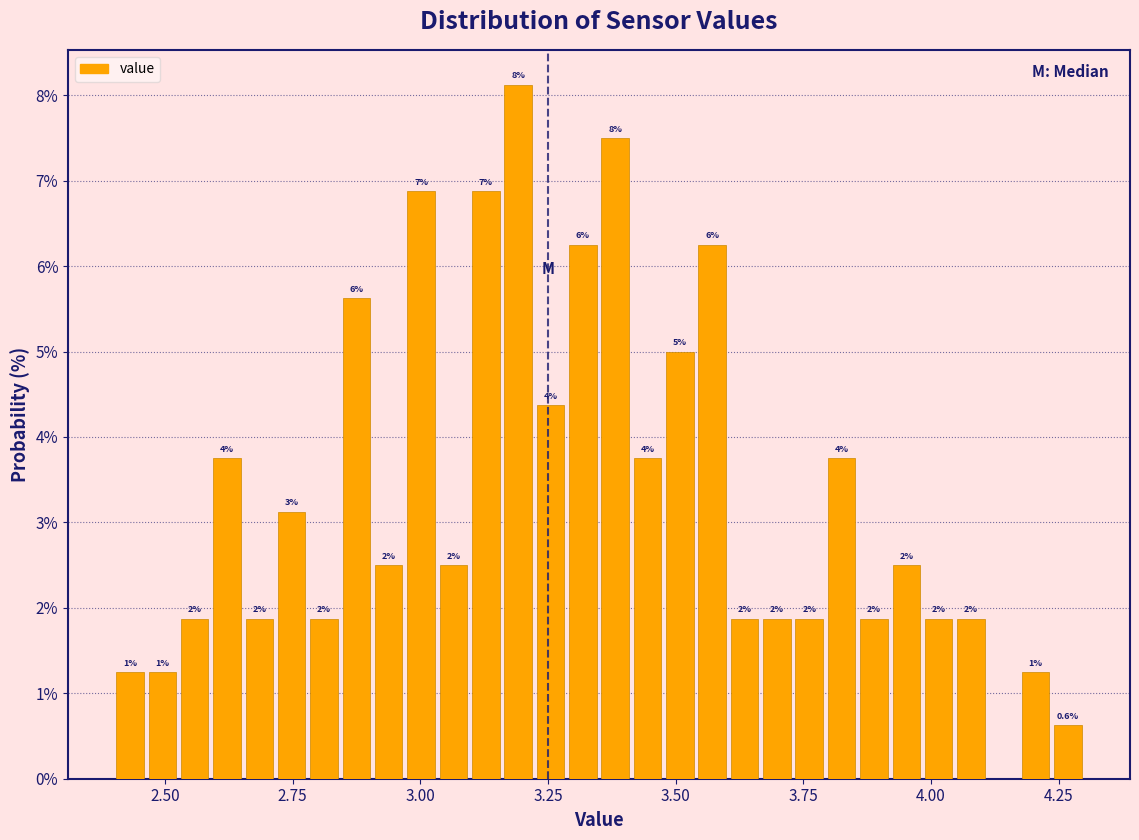

Read against the x-axis, roughly where is the centre of the tallest bar?

3.20